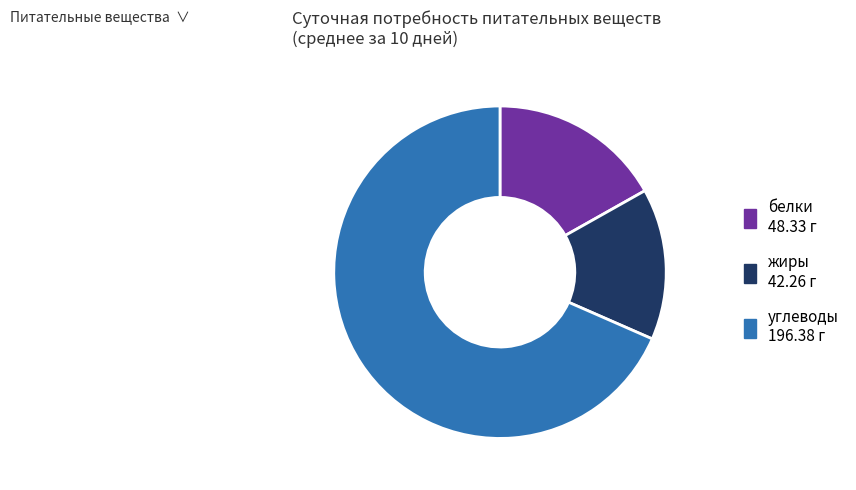

Which slice represents more than half of the pie?

углеводы